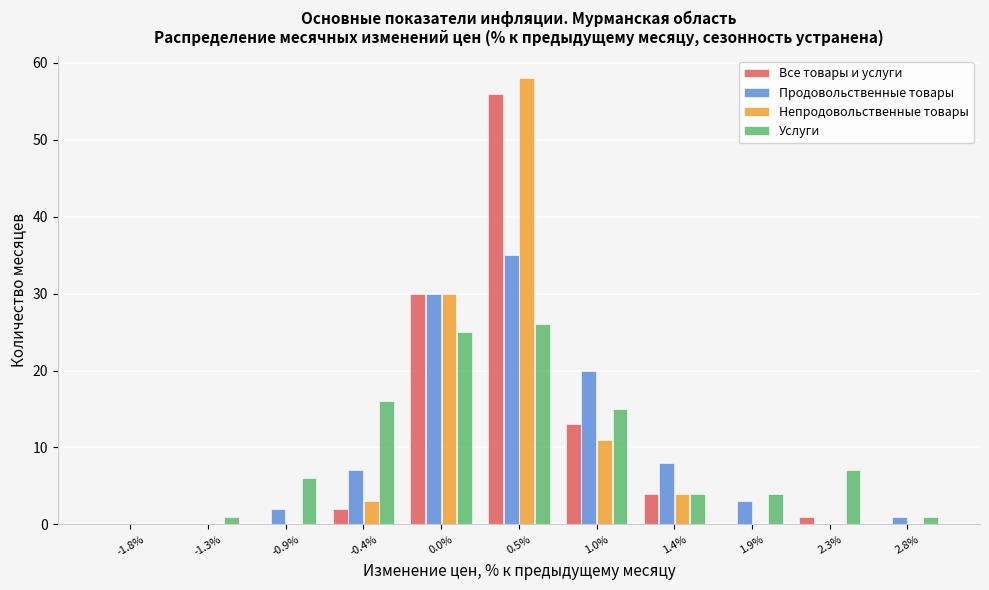

Reading left to right, list every range on the x-axis with the height of the bar of each series over it. Neither the bar edges nor the heights are printed on the chart, so give them approximately, as read against the axes.

-2.00 to -1.55: Все товары и услуги=0	Продовольственные товары=0	Непродовольственные товары=0	Услуги=0
-1.55 to -1.10: Все товары и услуги=0	Продовольственные товары=0	Непродовольственные товары=0	Услуги=1
-1.10 to -0.65: Все товары и услуги=0	Продовольственные товары=2	Непродовольственные товары=0	Услуги=6
-0.65 to -0.20: Все товары и услуги=2	Продовольственные товары=7	Непродовольственные товары=3	Услуги=16
-0.20 to 0.25: Все товары и услуги=30	Продовольственные товары=30	Непродовольственные товары=30	Услуги=25
0.25 to 0.75: Все товары и услуги=56	Продовольственные товары=35	Непродовольственные товары=58	Услуги=26
0.75 to 1.20: Все товары и услуги=13	Продовольственные товары=20	Непродовольственные товары=11	Услуги=15
1.20 to 1.65: Все товары и услуги=4	Продовольственные товары=8	Непродовольственные товары=4	Услуги=4
1.65 to 2.10: Все товары и услуги=0	Продовольственные товары=3	Непродовольственные товары=0	Услуги=4
2.10 to 2.55: Все товары и услуги=1	Продовольственные товары=0	Непродовольственные товары=0	Услуги=7
2.55 to 3.00: Все товары и услуги=0	Продовольственные товары=1	Непродовольственные товары=0	Услуги=1